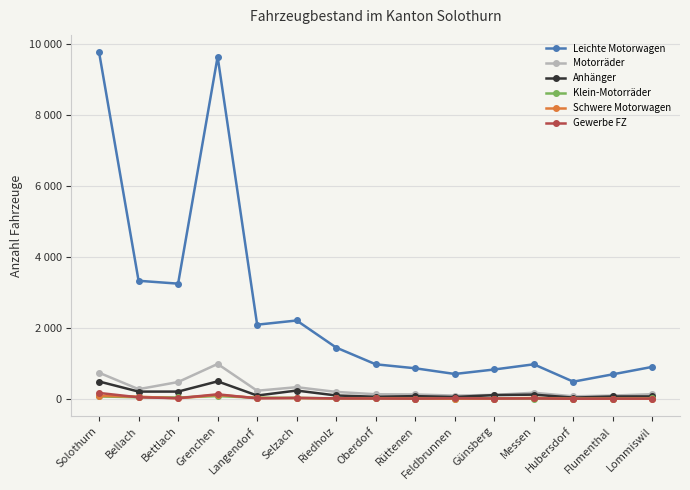

What are all the series names shown in the legend?

Leichte Motorwagen, Motorräder, Anhänger, Klein-Motorräder, Schwere Motorwagen, Gewerbe FZ